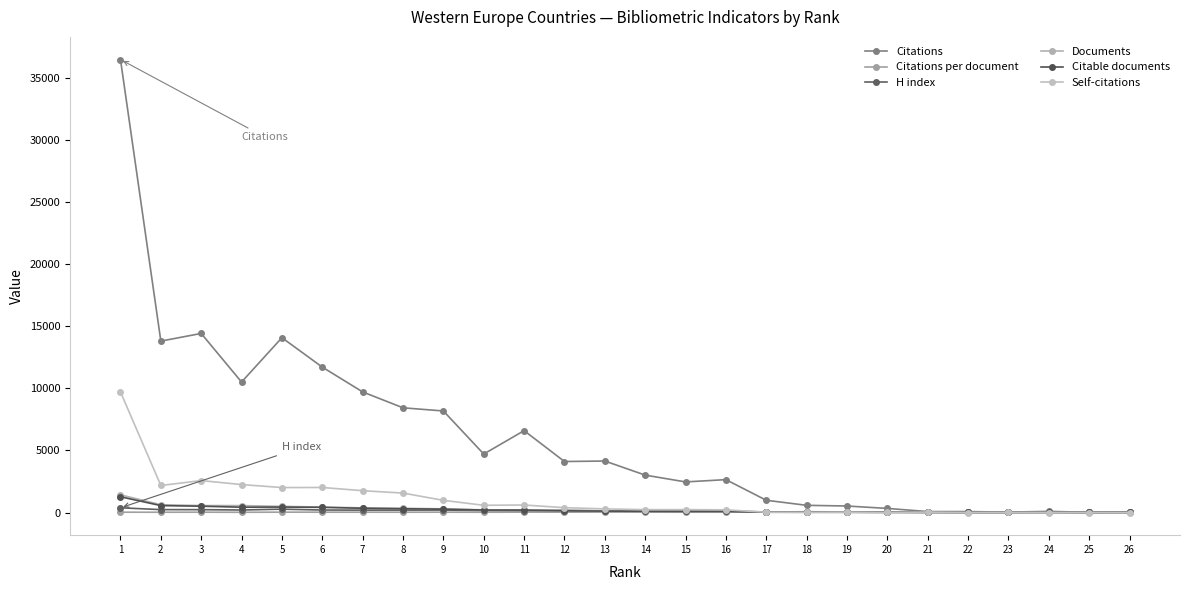

In Citations per document, how many points are lower than both neighbors (excluding endpoints)?

10